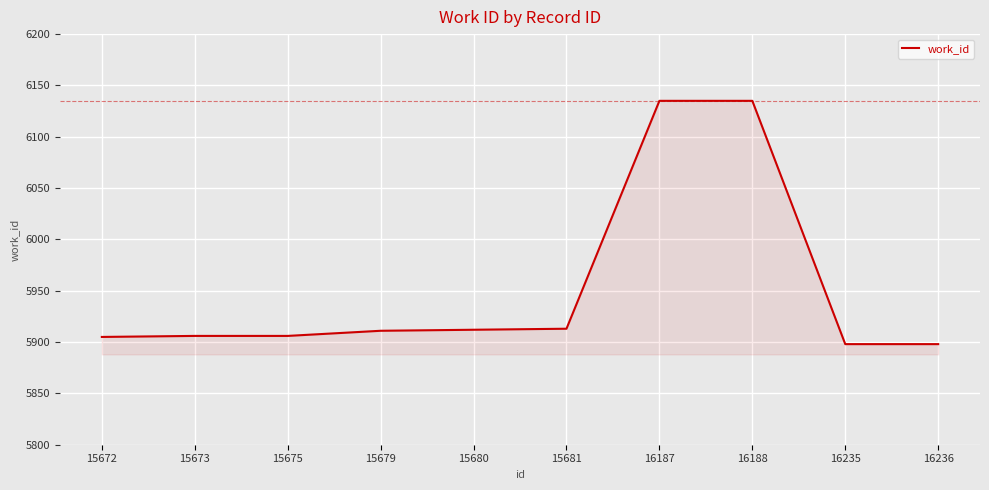

The chart shows a value of 6135 at 16188. True or false?

True